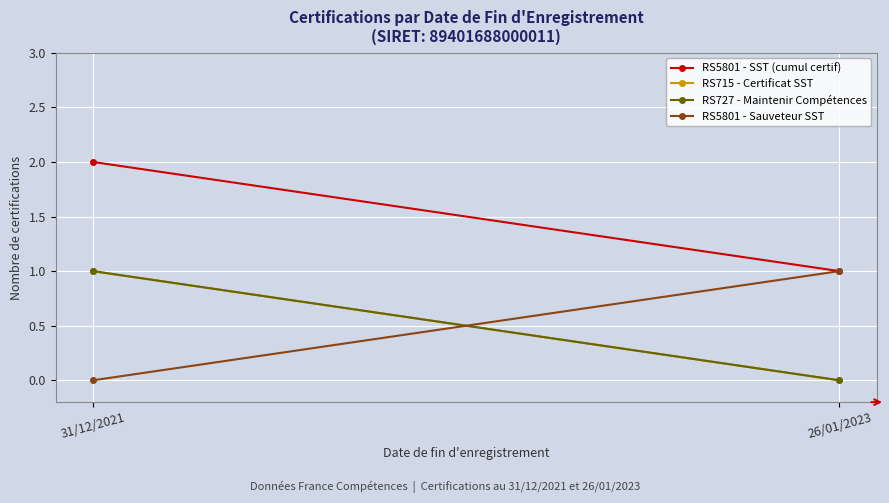

At which label does RS5801 - Sauveteur SST reach its minimum?

31/12/2021